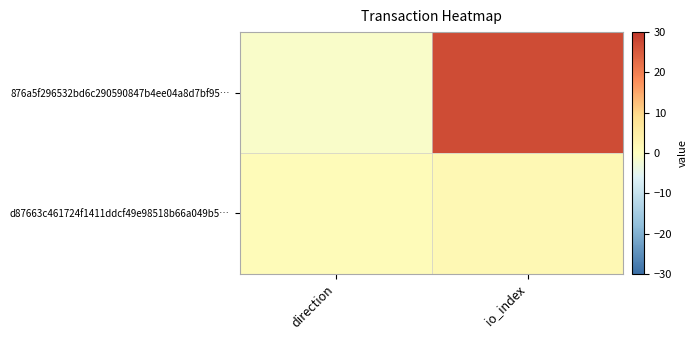

Reading left to right, extract all data points from this chart.

876a5f296532bd6c290590847b4ee04a8d7bf95…: direction=-1	io_index=27
d87663c461724f1411ddcf49e98518b66a049b5…: direction=1	io_index=2